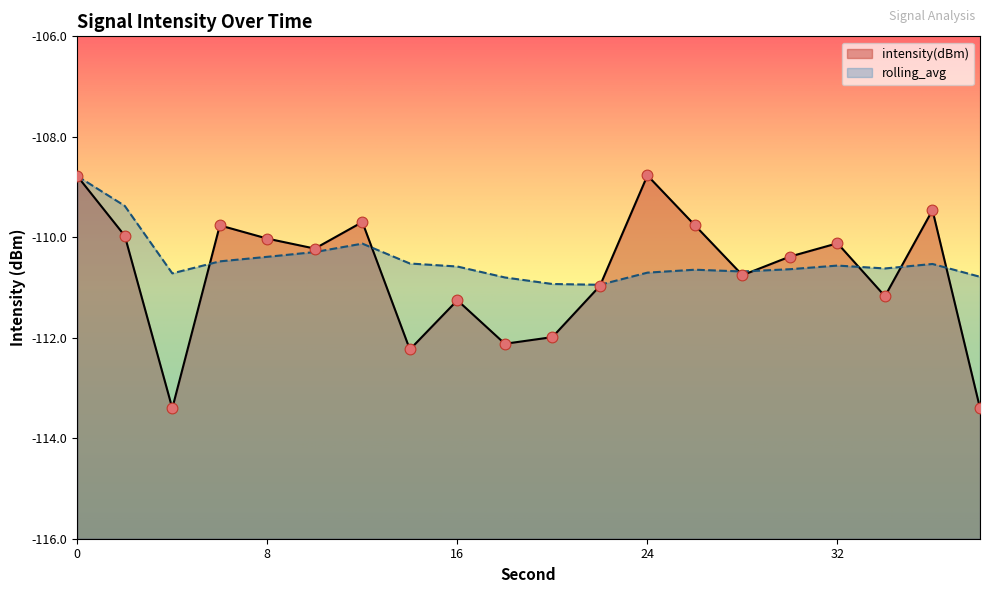

Which series has the largest Y range (max minus min)?

intensity(dBm)